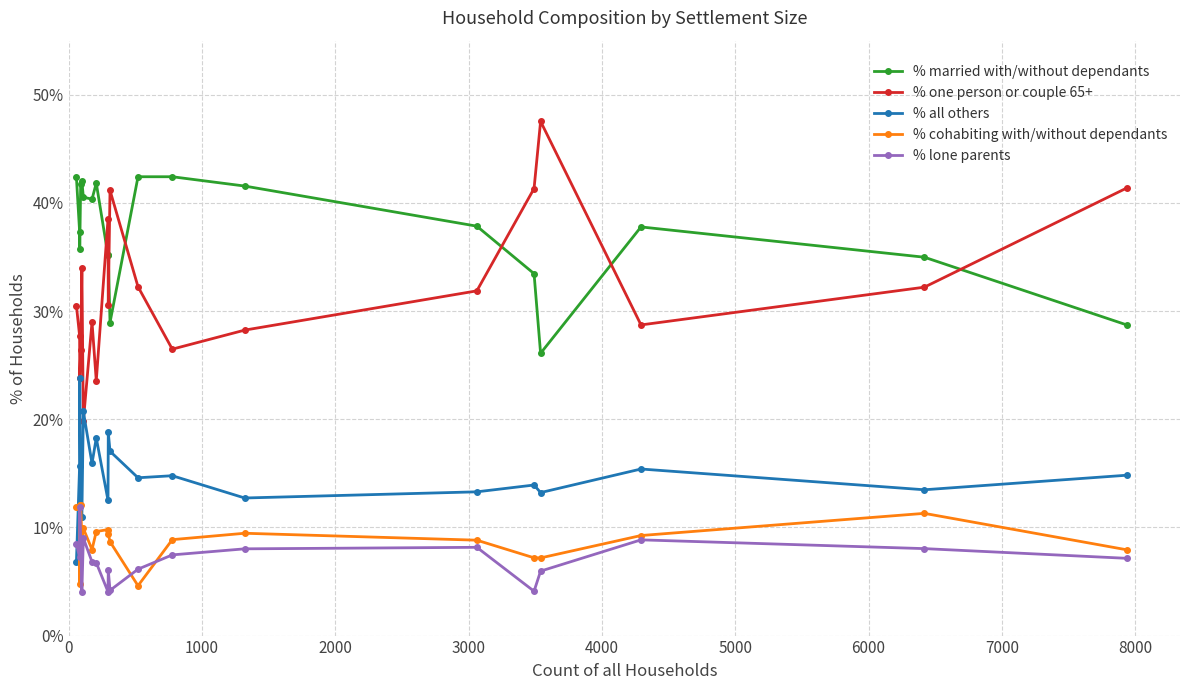

What is the difference between the maximum and minimum values in the % cohabiting with/without dependants series?

7.5